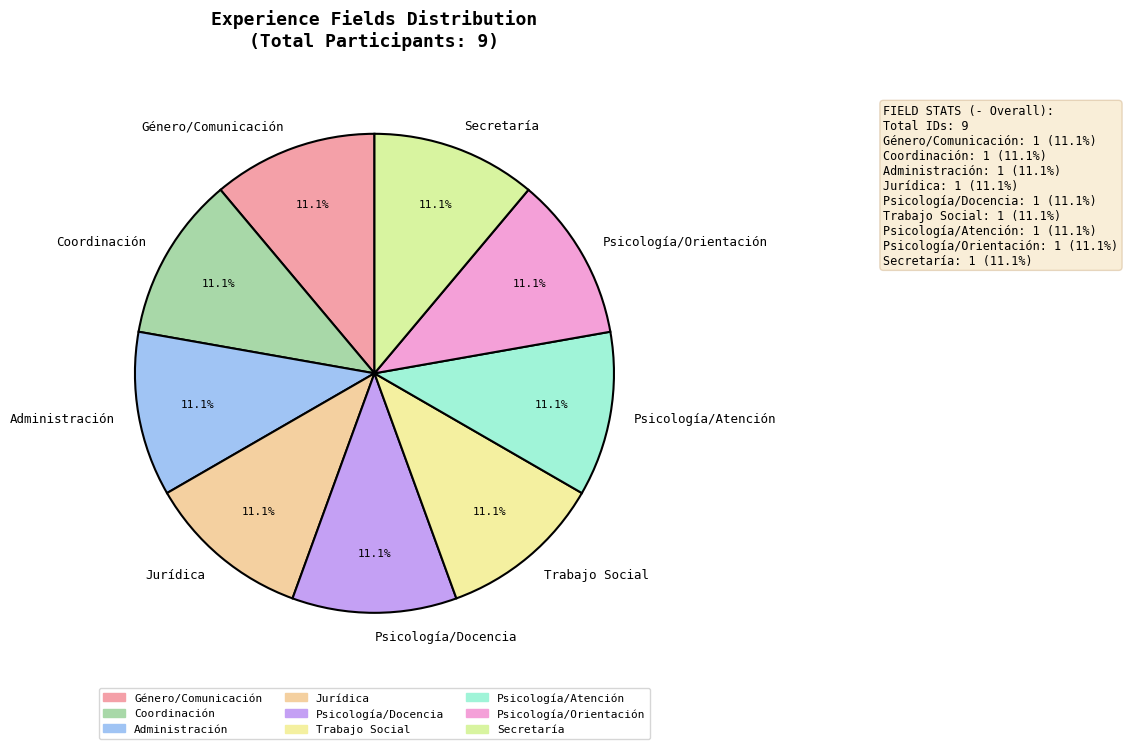

Is Jurídica the majority of the pie?

No